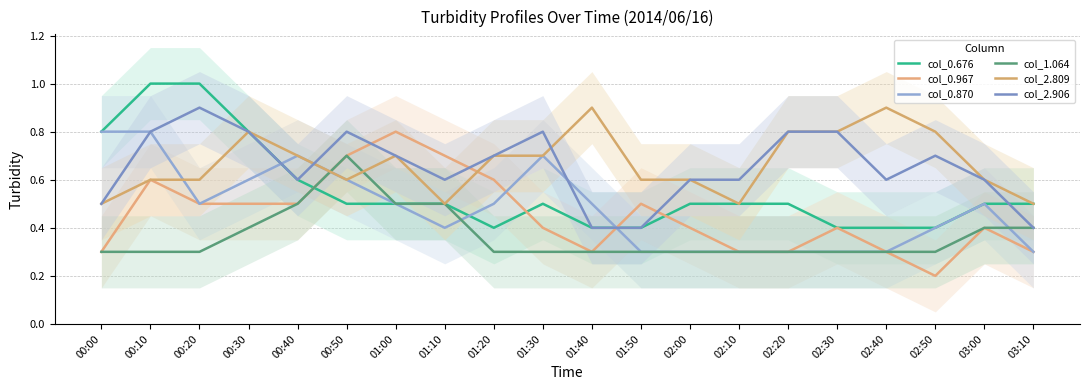

Does the chart display data point markers on the line(s)?

No